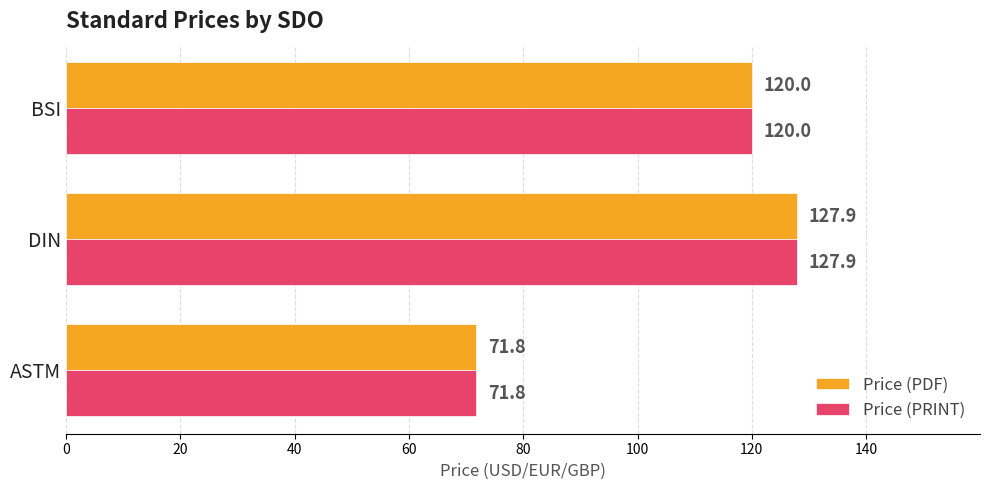

Count the number of data series in this chart.

2